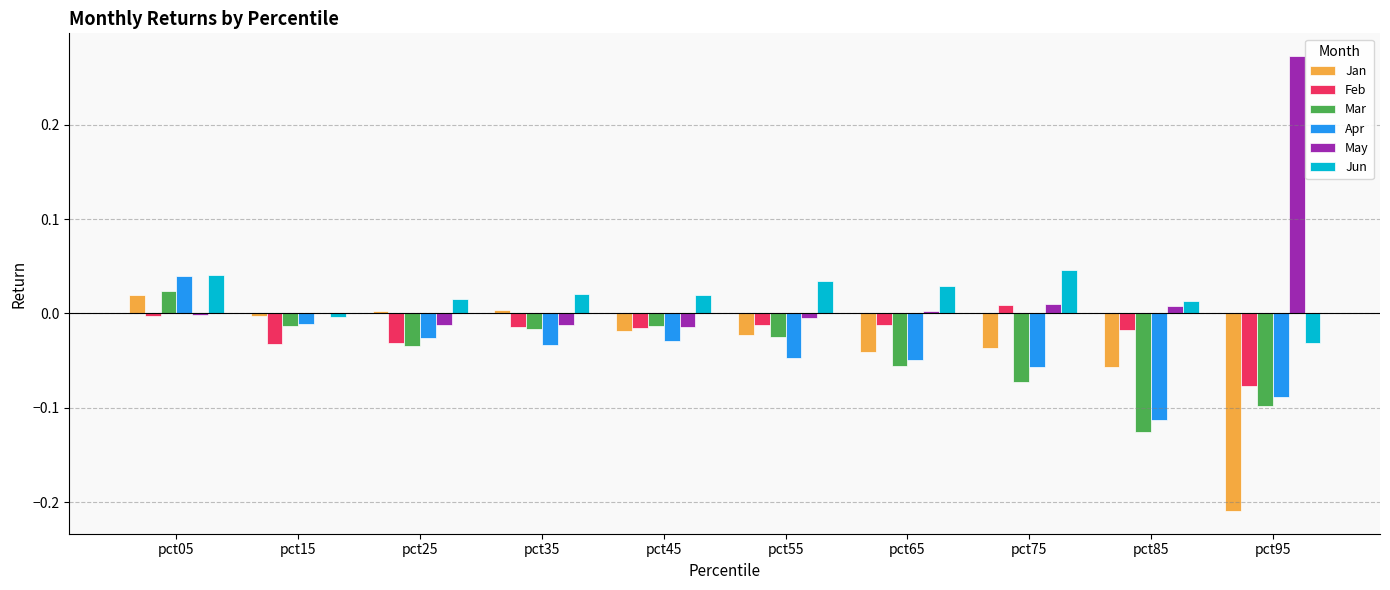

How many groups of bars are there?

10